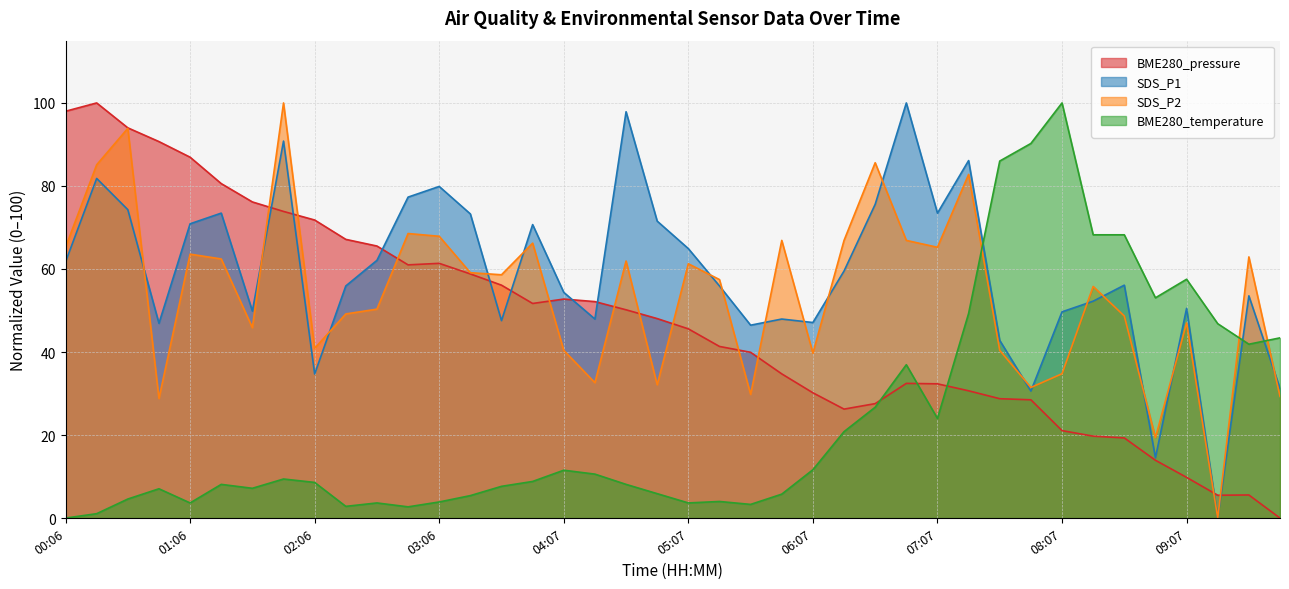

What are all the series names shown in the legend?

BME280_pressure, SDS_P1, SDS_P2, BME280_temperature